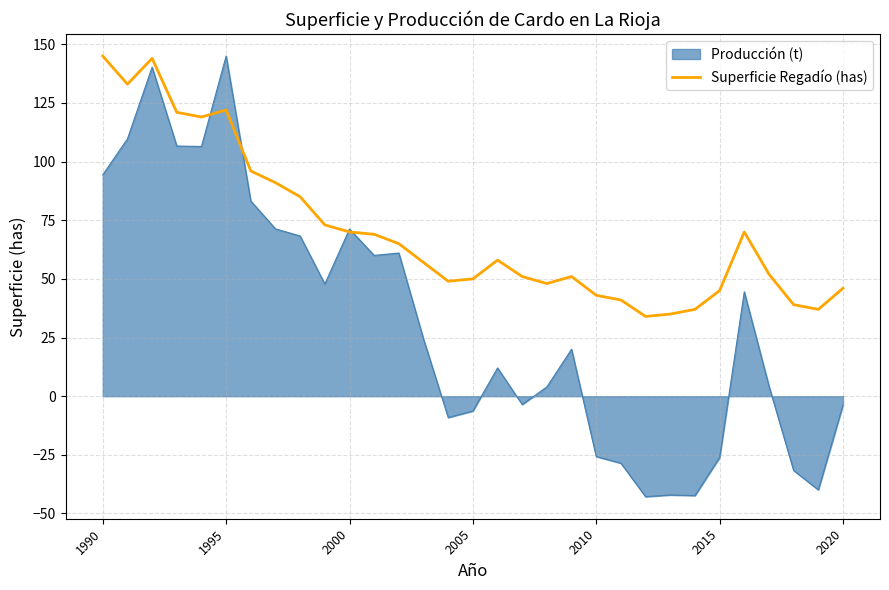

Which series has the largest range (max minus min)?

Producción (t)